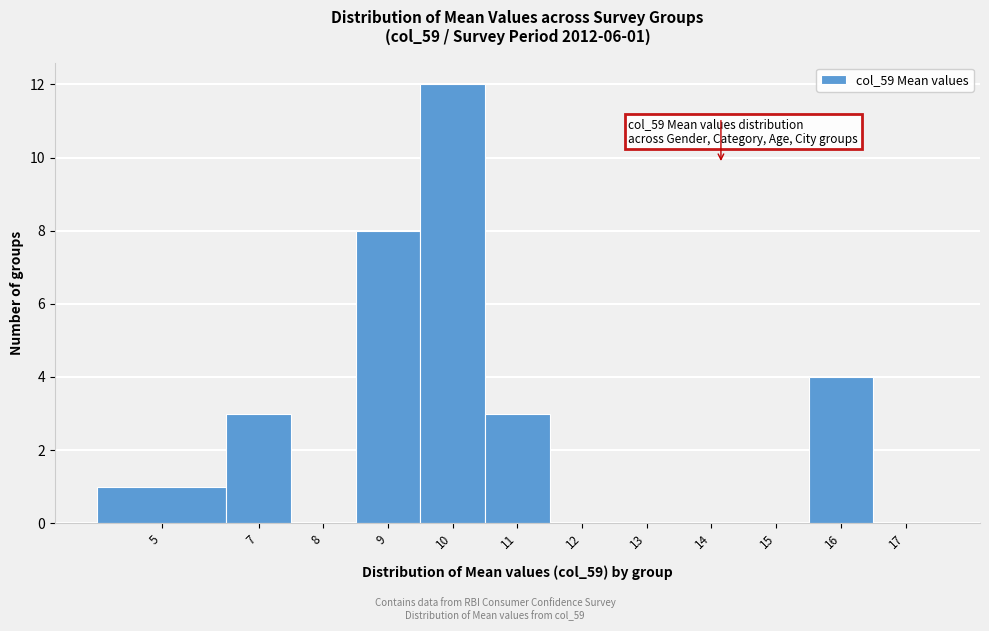

Reading left to right, what are all the values shown in this chart?

5=1	7=3	8=0	9=8	10=12	11=3	12=0	13=0	14=0	15=0	16=4	17=0